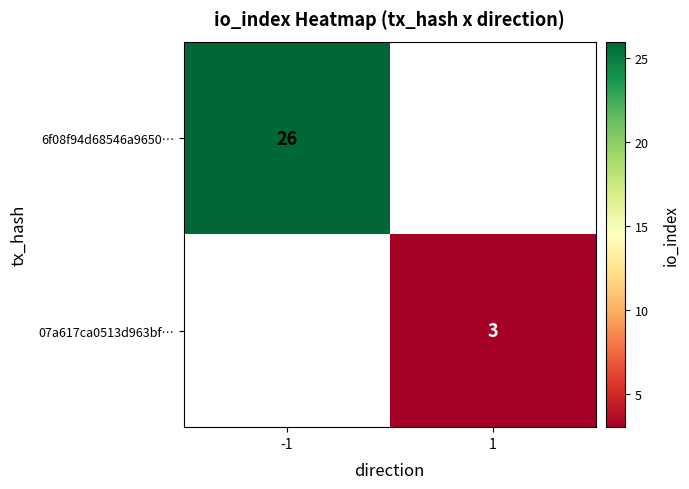

The 07a617ca0513d963bf… series shows 3 at 1. True or false?

True